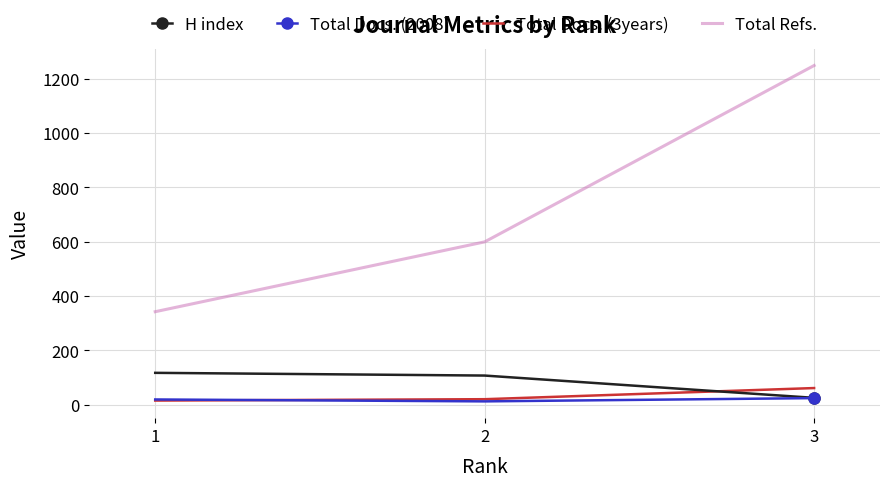

At which category is the sum across all series the highest?

3